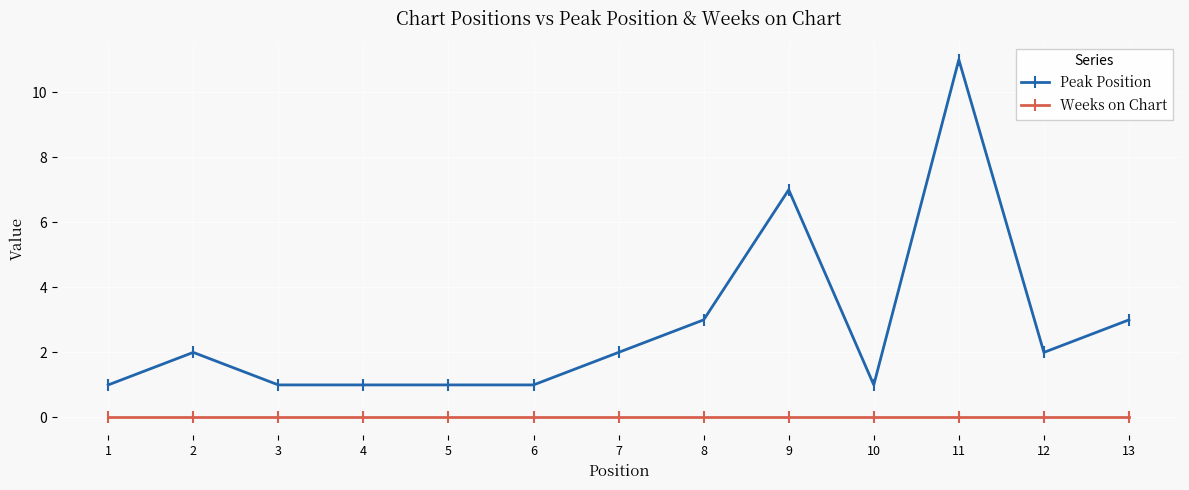

Reading left to right, list all the values displayed in this chart.

Peak Position: 1=1	2=2	3=1	4=1	5=1	6=1	7=2	8=3	9=7	10=1	11=11	12=2	13=3
Weeks on Chart: 1=0	2=0	3=0	4=0	5=0	6=0	7=0	8=0	9=0	10=0	11=0	12=0	13=0